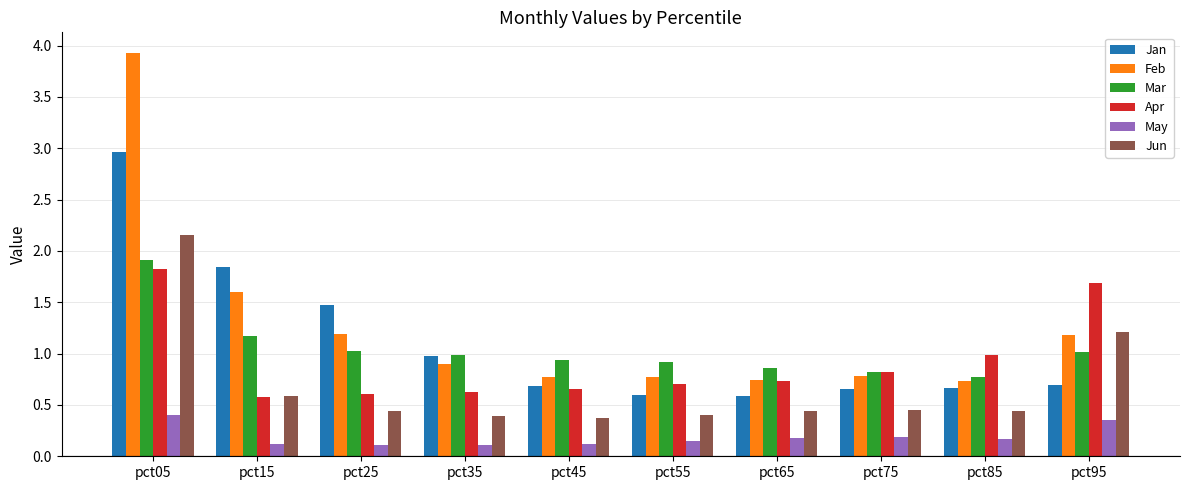

Read the Jun value at pct95.

1.2